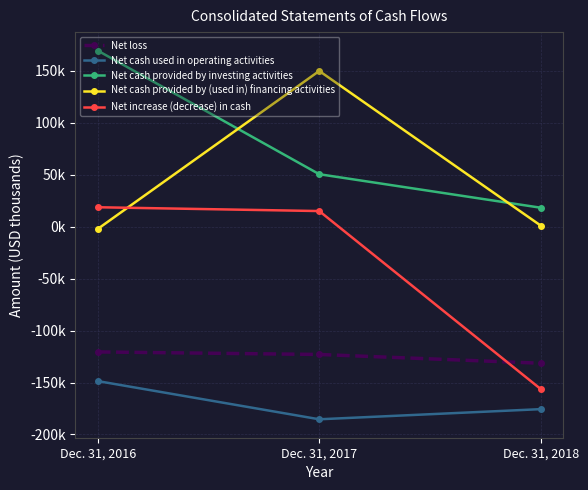

Which label corresponds to the smallest value in the chart?

Dec. 31, 2017